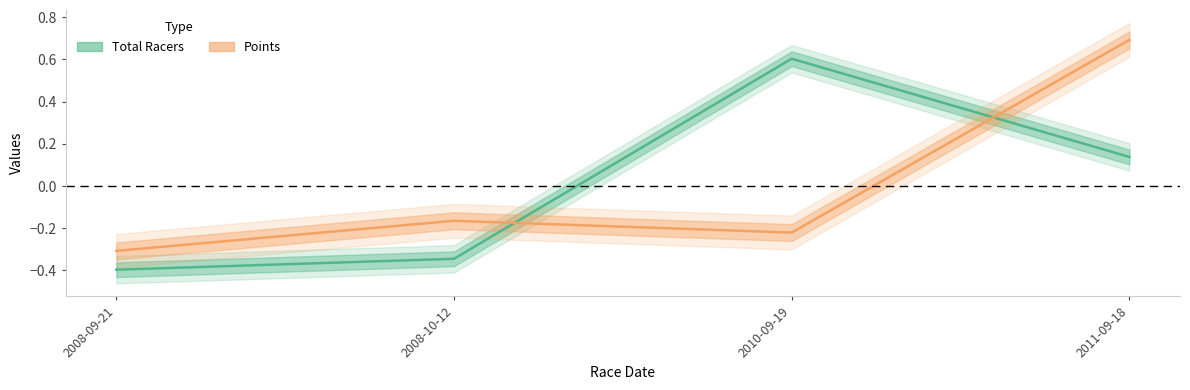

Where do Points and Total Racers first cross each other?

2008-10-12 and 2010-09-19